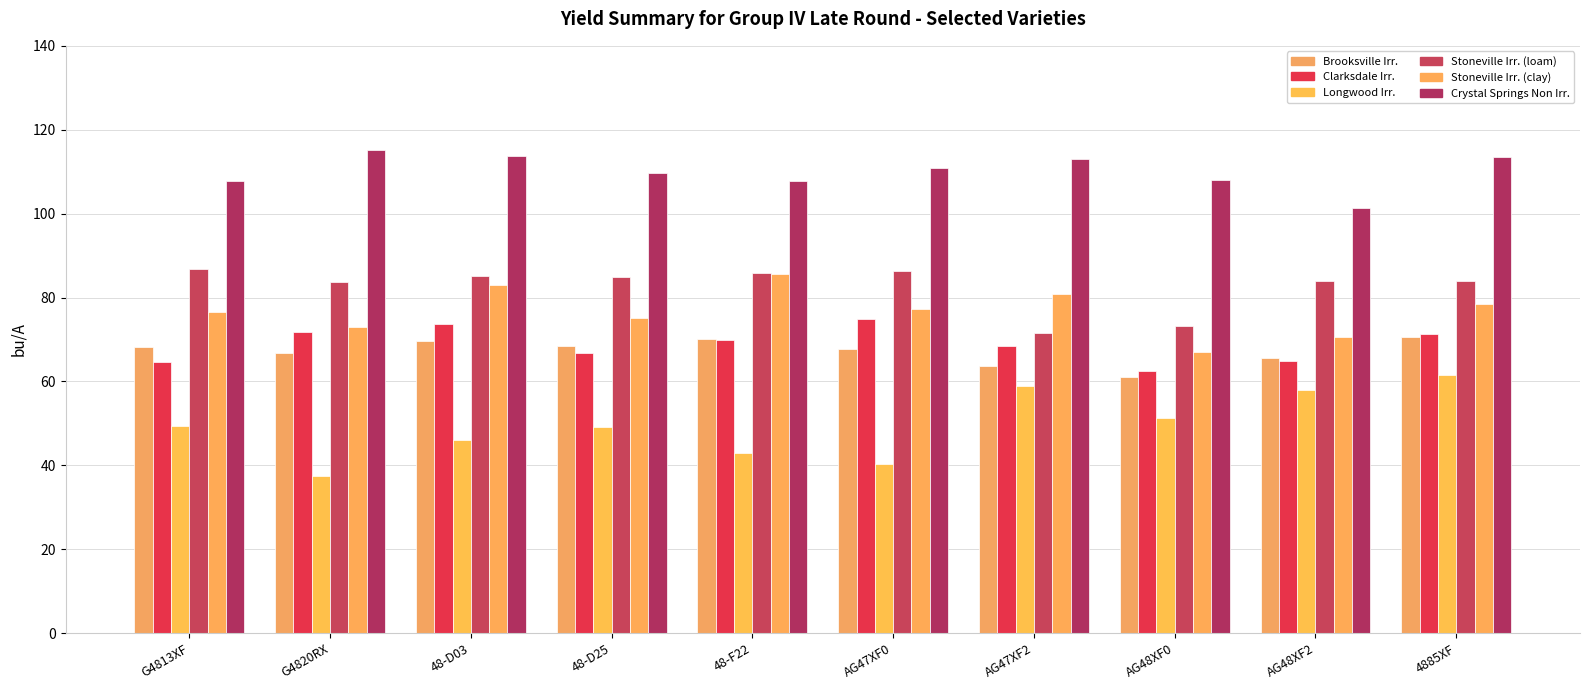

At which label does Brooksville Irr. first exceed 68?

G4813XF